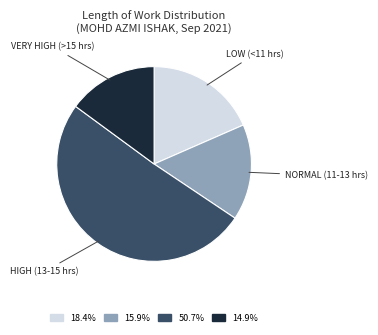

Is there a majority slice in this chart?

Yes